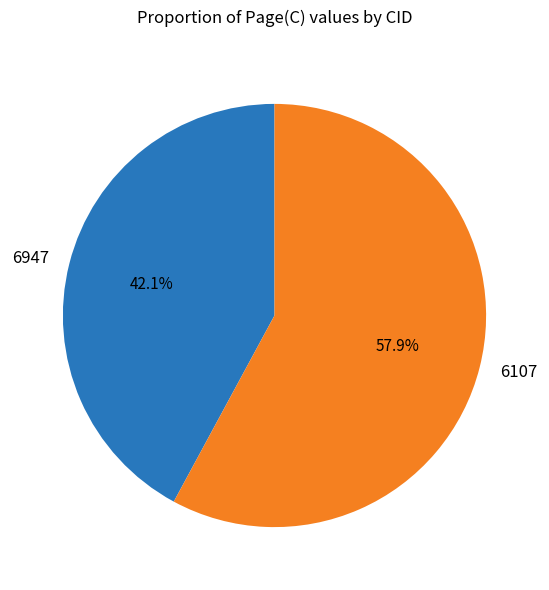

Does any single category account for the majority?

Yes